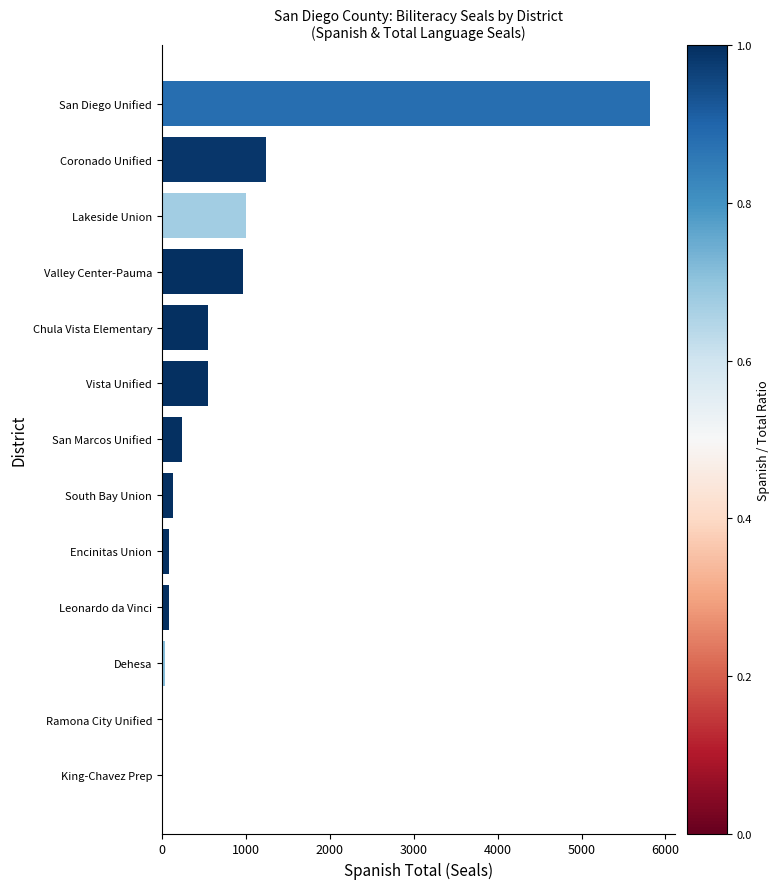

Which has a higher value, Chula Vista Elementary or Leonardo da Vinci?

Chula Vista Elementary